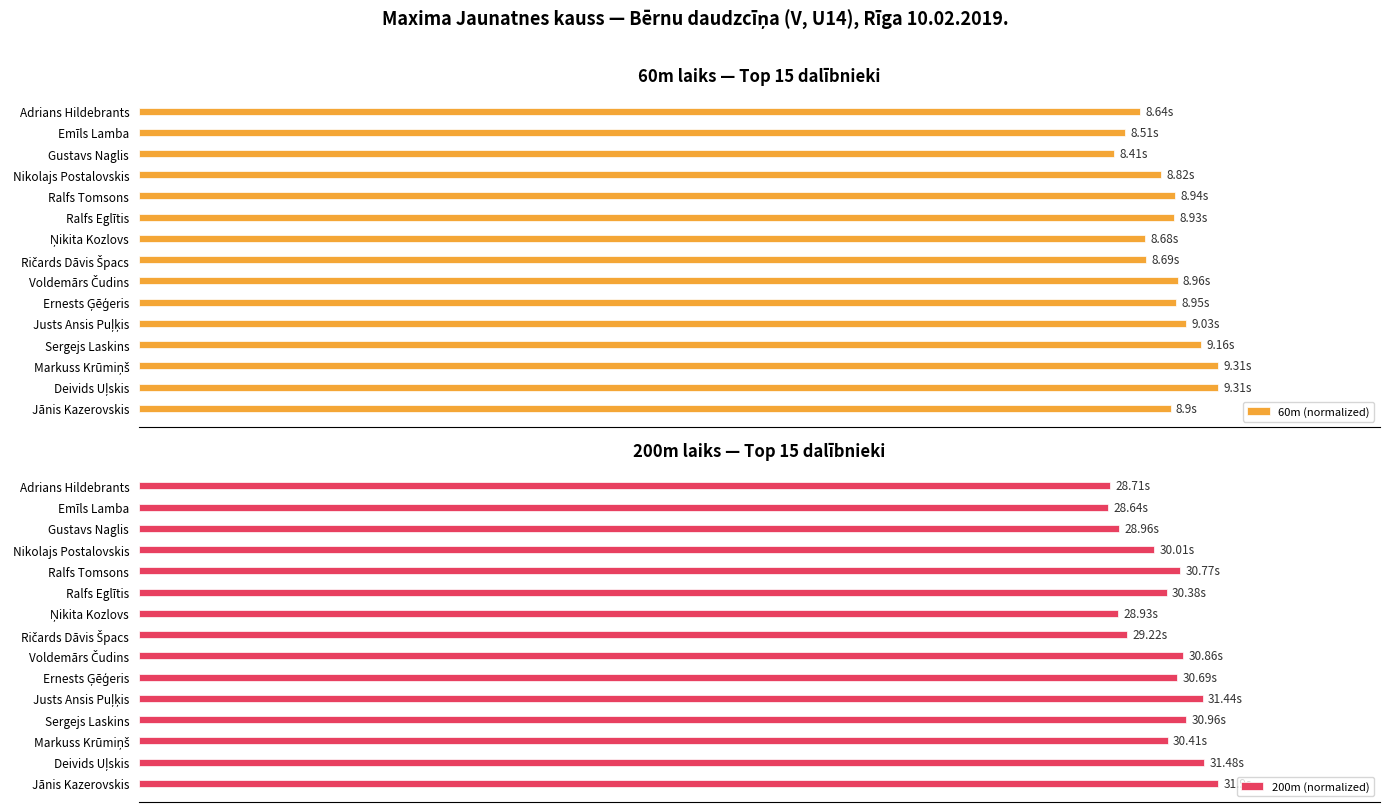

The value of 60m (normalized) at Justs Ansis Puļķis is 50.5. True or false?

False